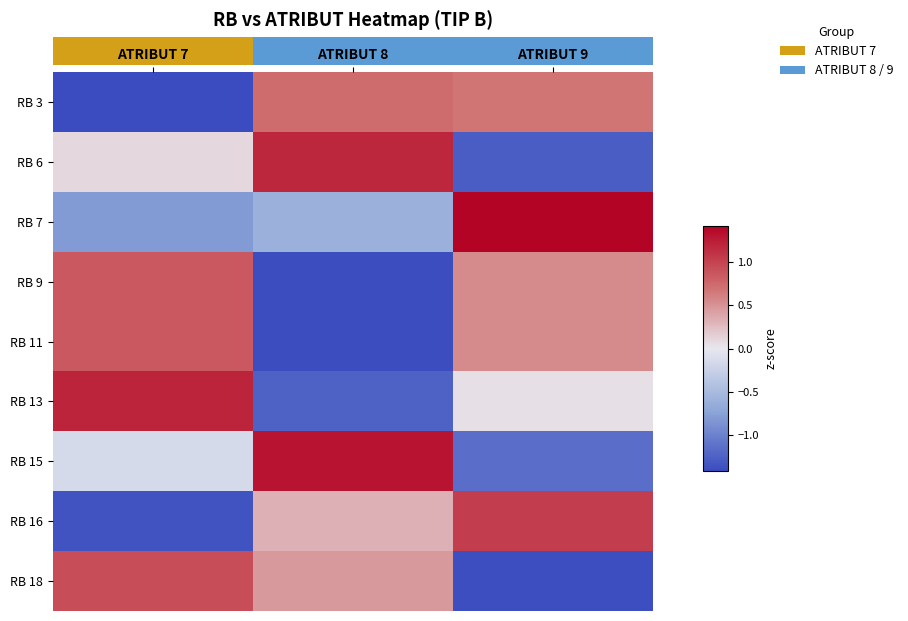

The value of RB 18 at ATRIBUT 7 is 0.9. True or false?

True